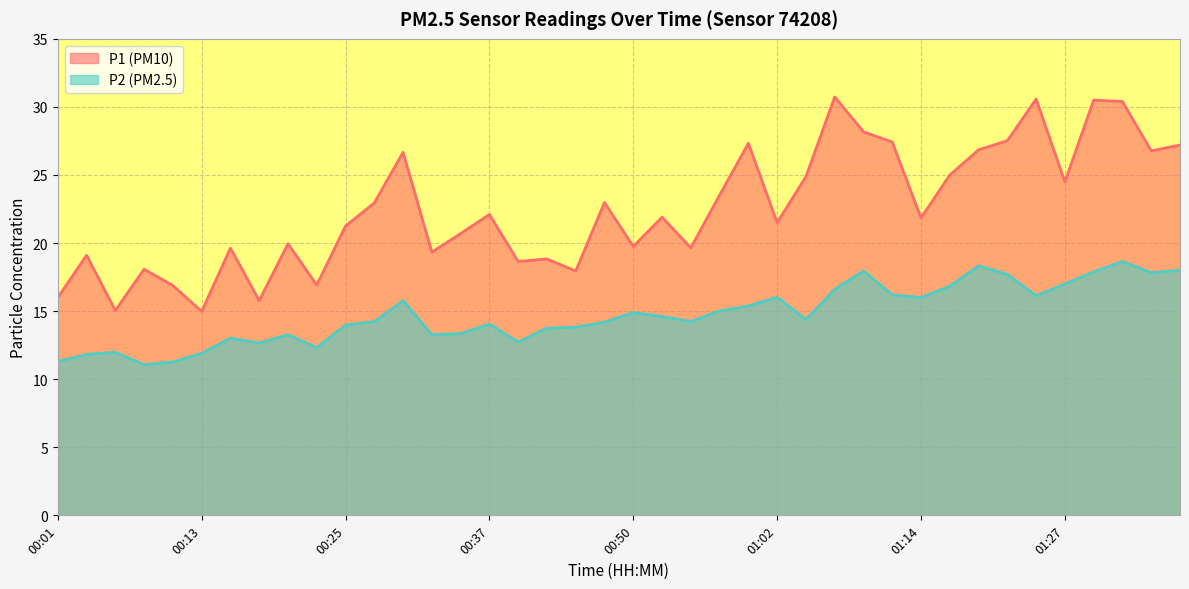

At which category does the chart reach its peak across all series?

01:07